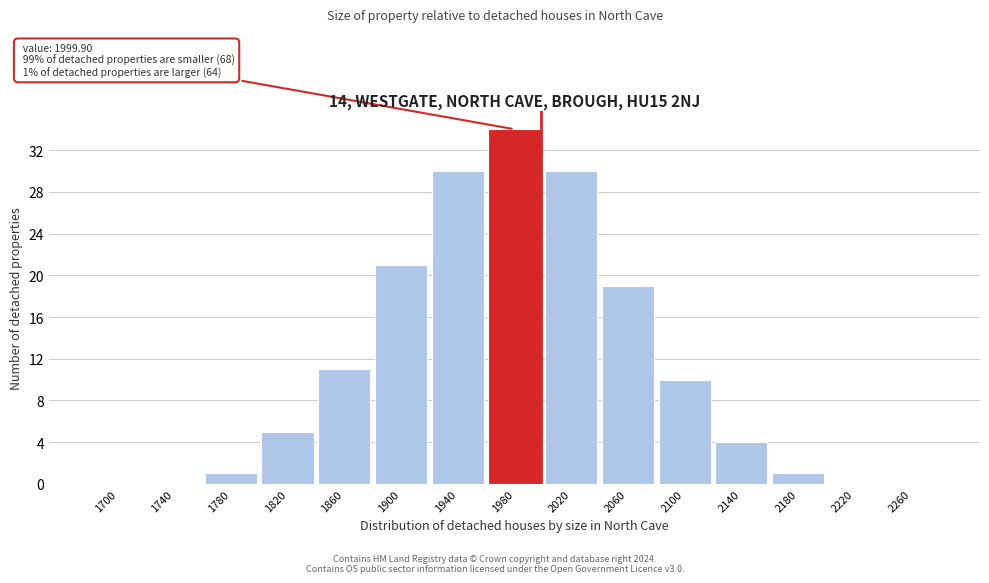

Reading left to right, list all the values displayed in this chart.

1700=0	1740=0	1780=1	1820=5	1860=11	1900=21	1940=30	1980=34	2020=30	2060=19	2100=10	2140=4	2180=1	2220=0	2260=0